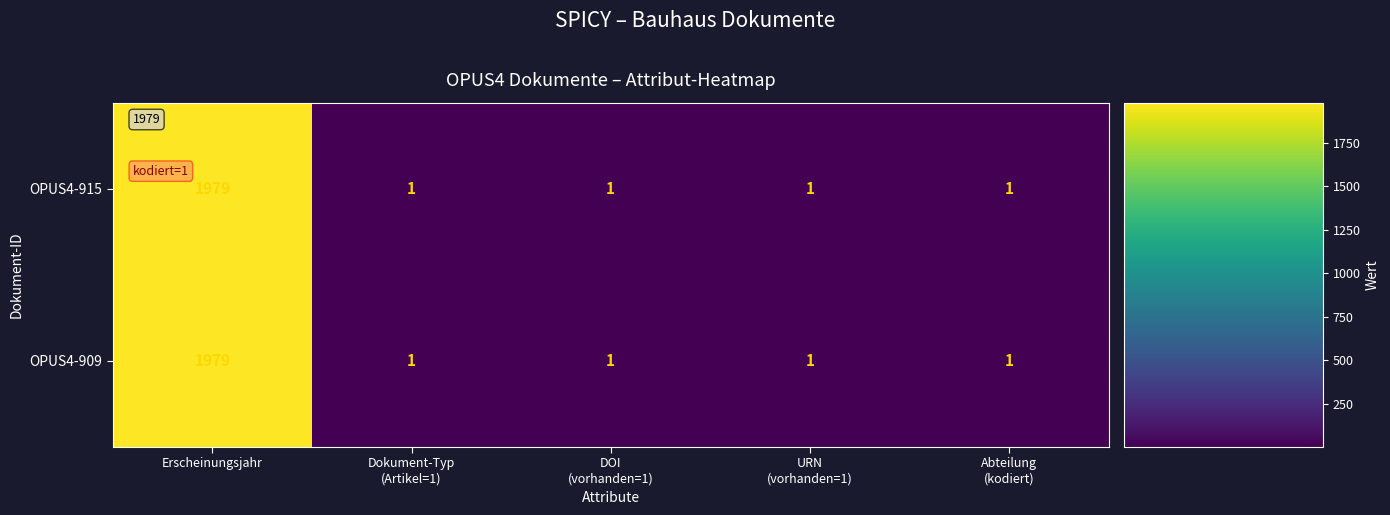

True or false: OPUS4-909 has a value of 1979 at Erscheinungsjahr.

True